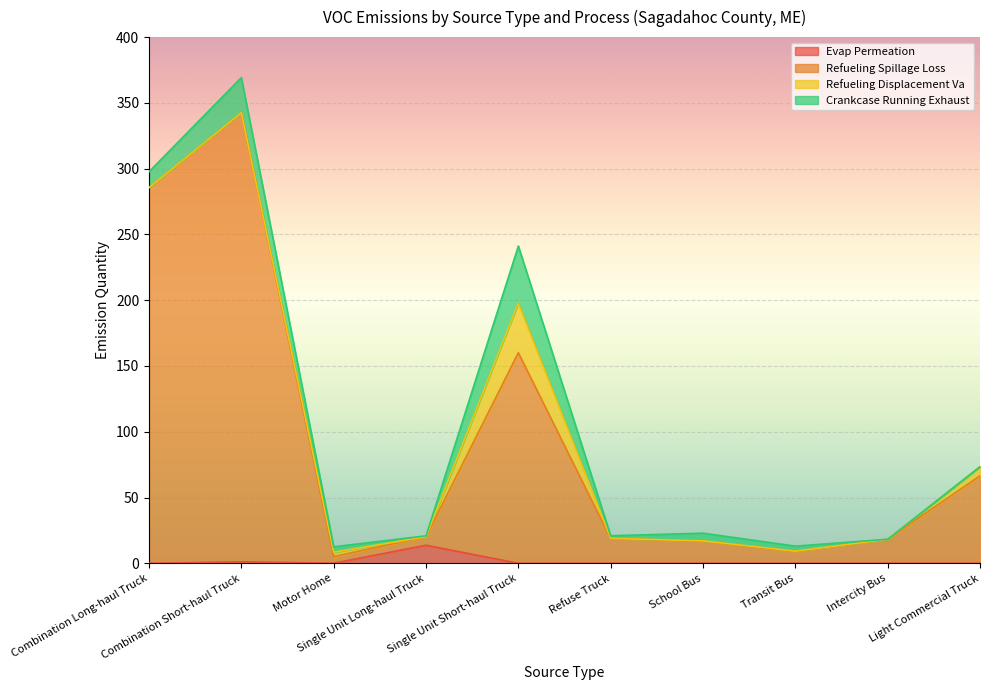

Between Combination Short-haul Truck and Single Unit Long-haul Truck, which series saw the biggest shift?

Refueling Spillage Loss